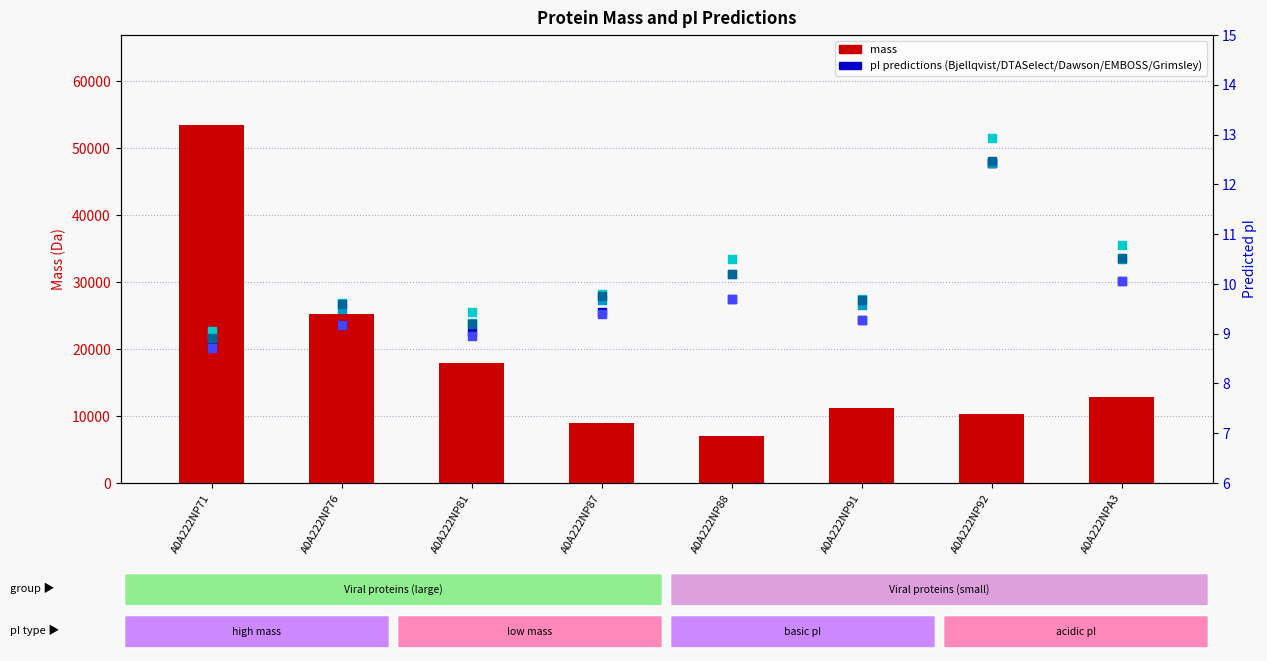

Which series has the largest total across all categories?

mass